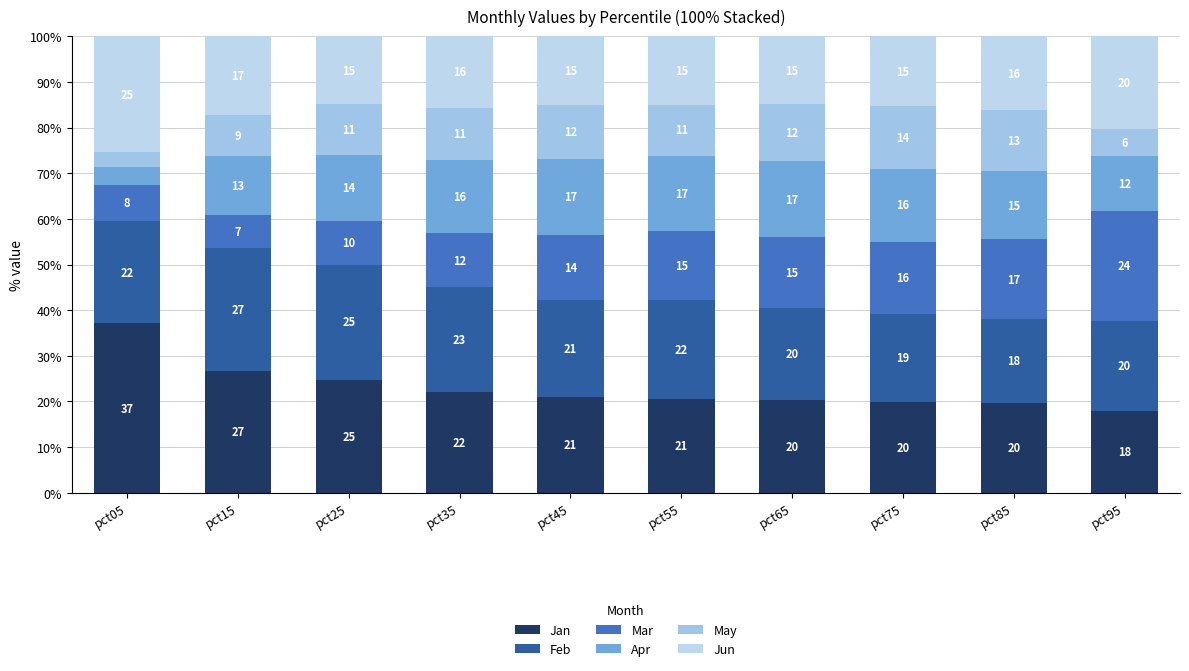

Which series changed the most between pct05 and pct15?

Jan